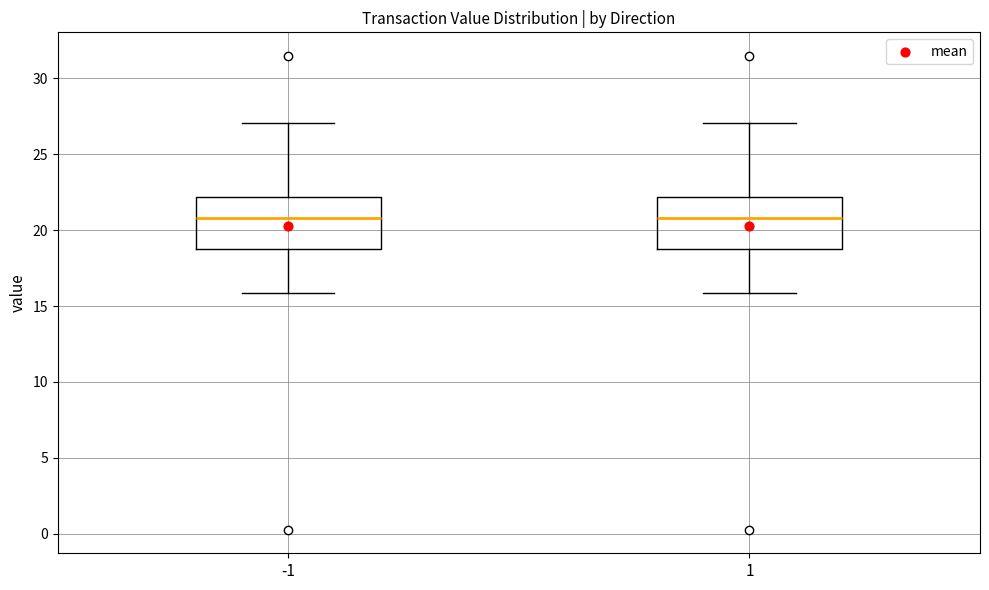

Reading left to right, transcribe this box plot: for each box, give where its median line is, the range the box spans, and where its two whiskers end, as read against the y-axis. The values are not printed on the chart, so give them approximately, as read against the axis.

-1: median 21.0, box 18.5 to 22.0, whiskers 16.0 to 27.0
1: median 21.0, box 18.5 to 22.0, whiskers 16.0 to 27.0